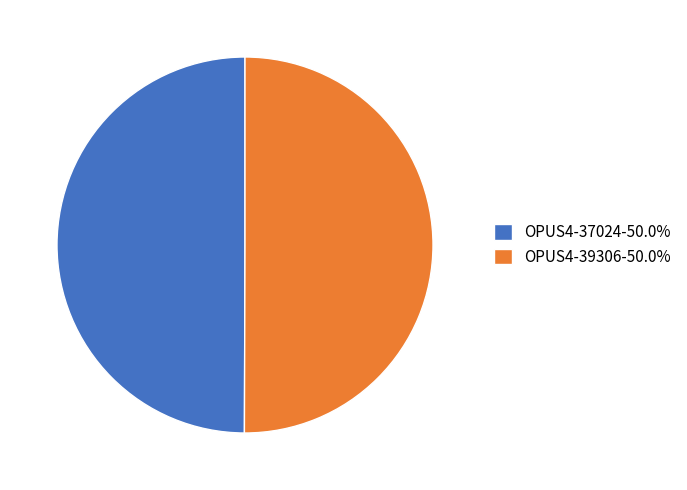

What is the ratio of the value at OPUS4-39306-50.0% to the value at OPUS4-37024-50.0%?

1.0